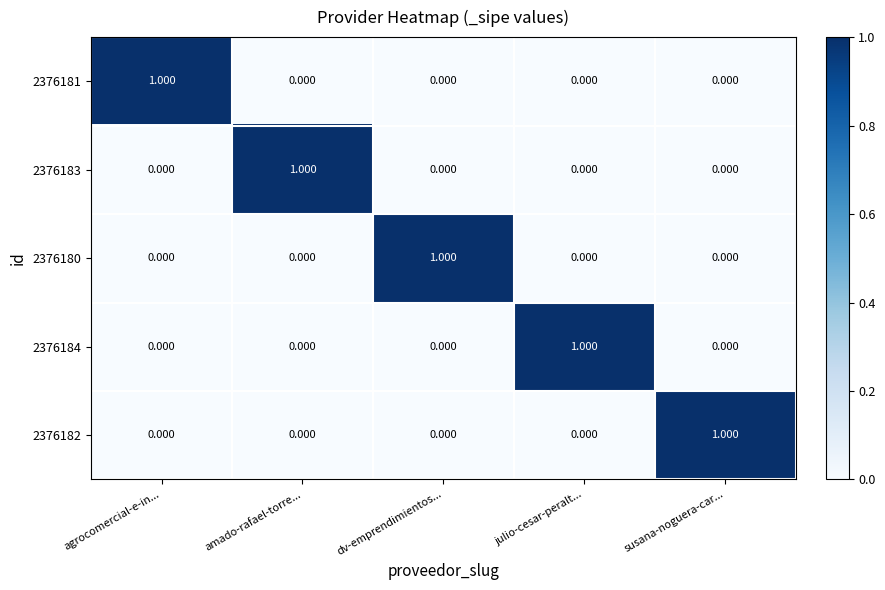

Which category has the highest value in the 2376180 series?

dv-emprendimientos...